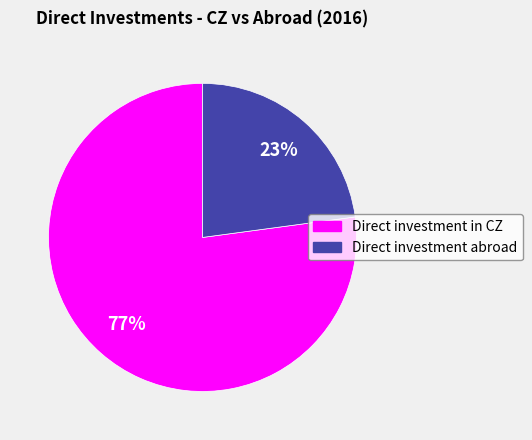

To the nearest percent, what is the difference between the largest and smallest slice percentages?

54%